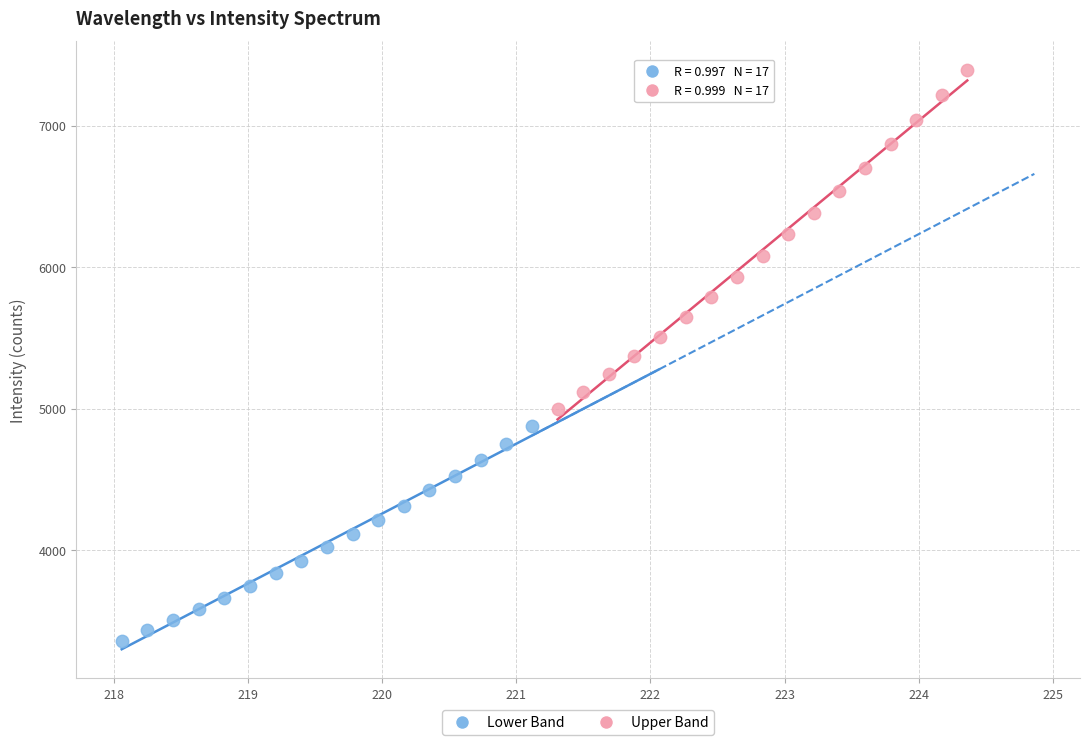

Which series contains the lowest Y value?

Lower Band